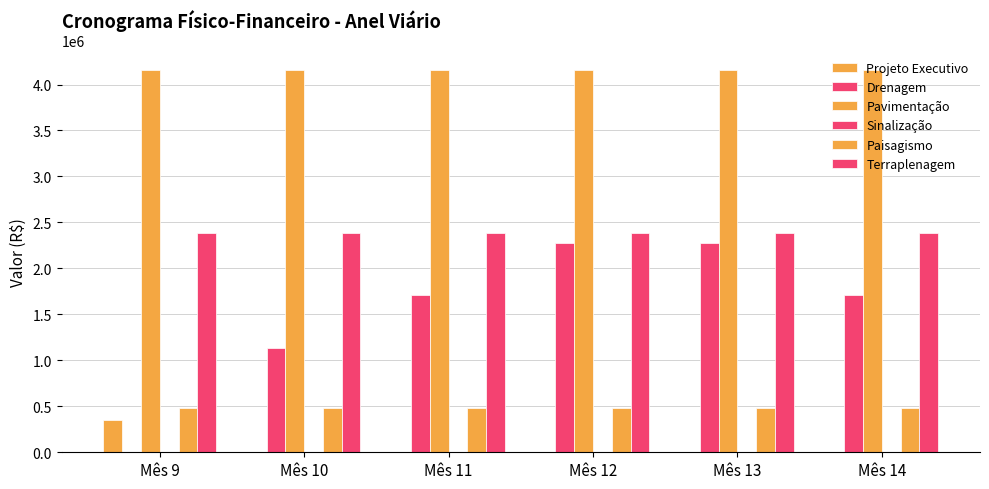

What is the sum of the Terraplenagem values at Mês 12 and Mês 9?

4765238.2